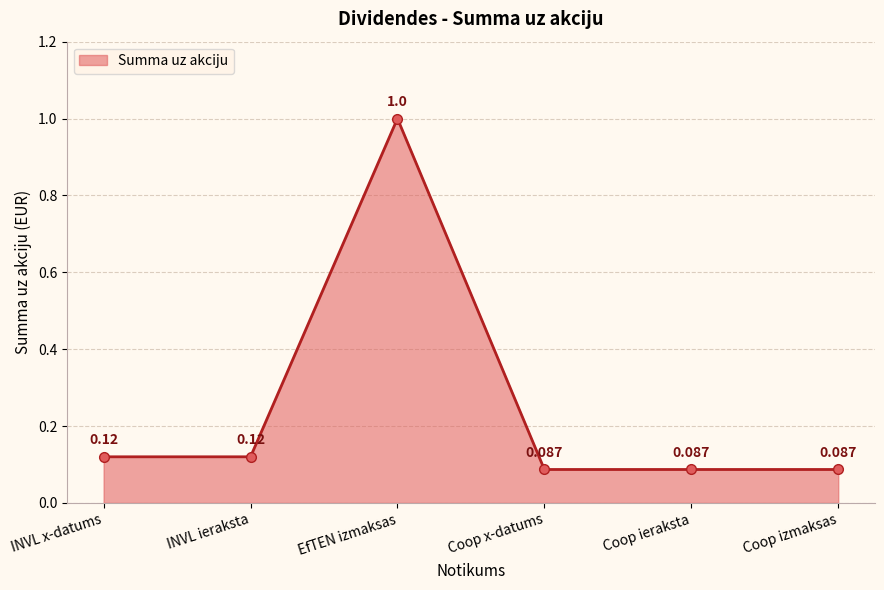

At which category does the chart reach its peak across all series?

EfTEN izmaksas